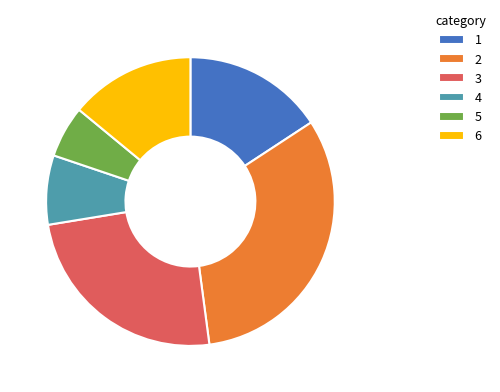

Is it true that 6 is 14% of the pie?

True